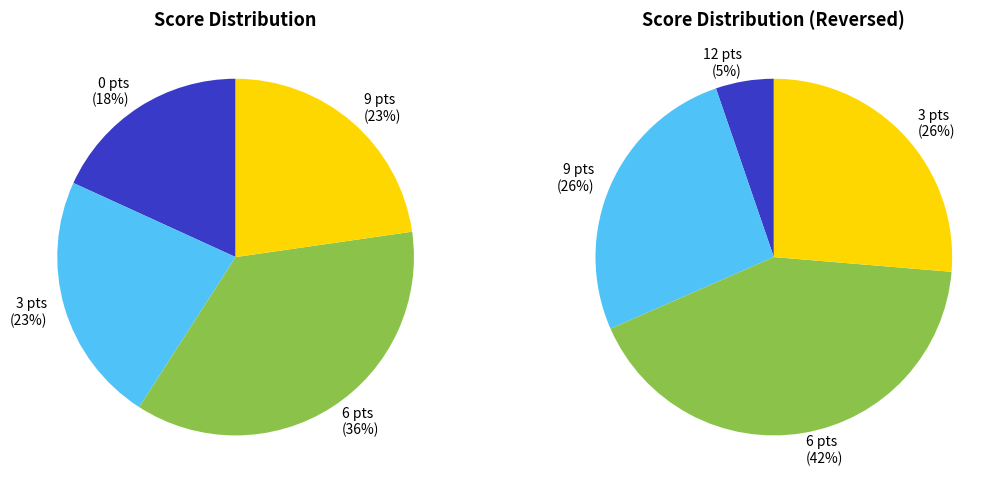

Does any single category account for the majority?

No